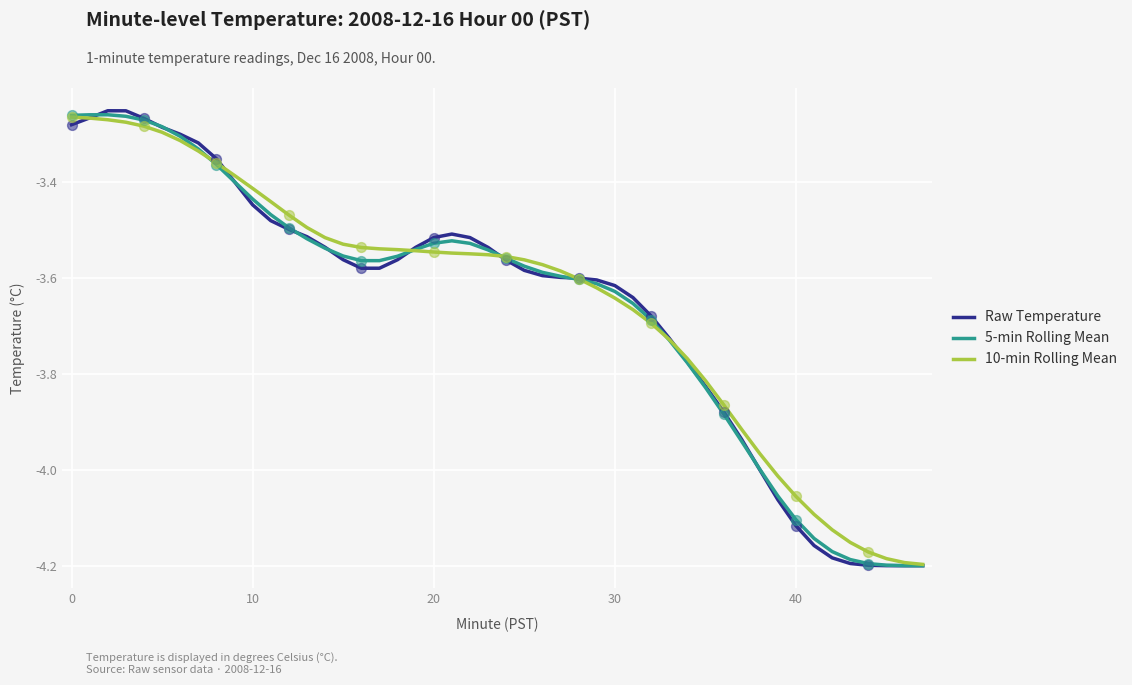

What are all the series names shown in the legend?

Raw Temperature, 5-min Rolling Mean, 10-min Rolling Mean